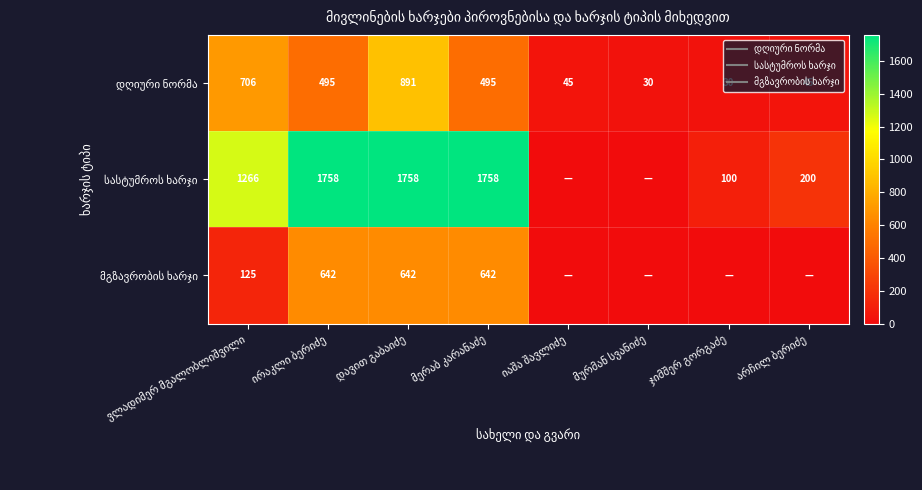

What is the difference between the second highest and minimum values in the სასტუმროს ხარჯი series?

1757.8